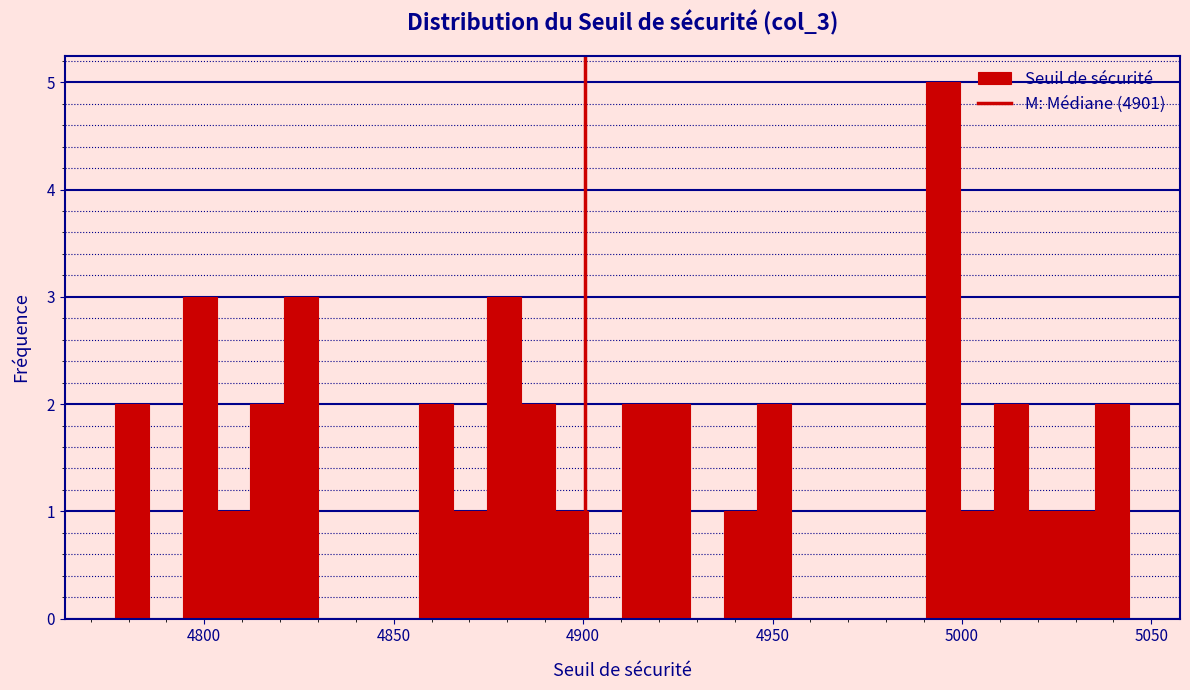

Around what value on the x-axis is the tallest bar? Give the approximate position of its centre, as read against the axis.

4995